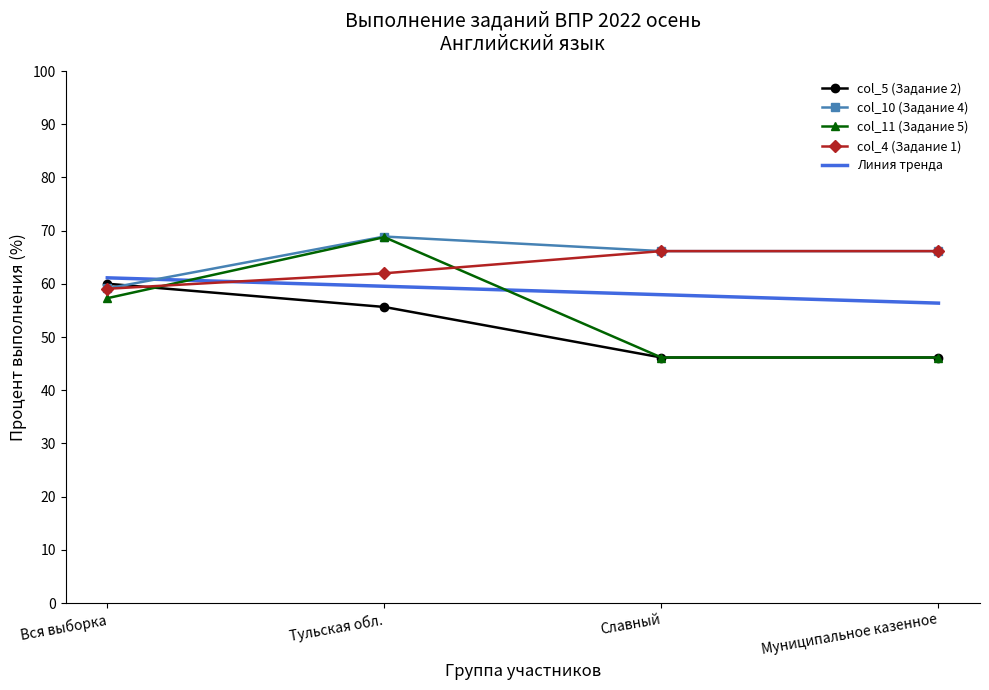

Which series ends up on top after the final intersection of col_10 (Задание 4) and Линия тренда?

col_10 (Задание 4)